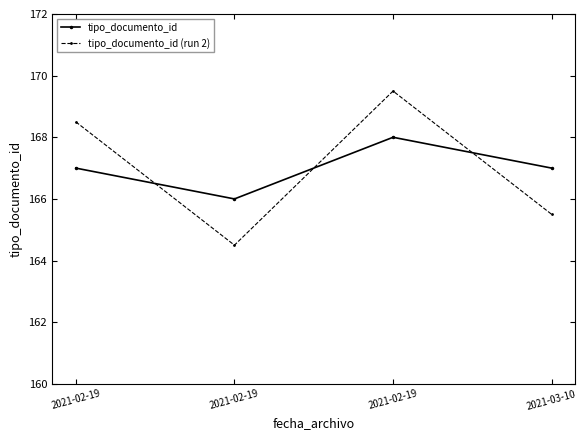

How many values in the tipo_documento_id (run 2) series are below 168?

2